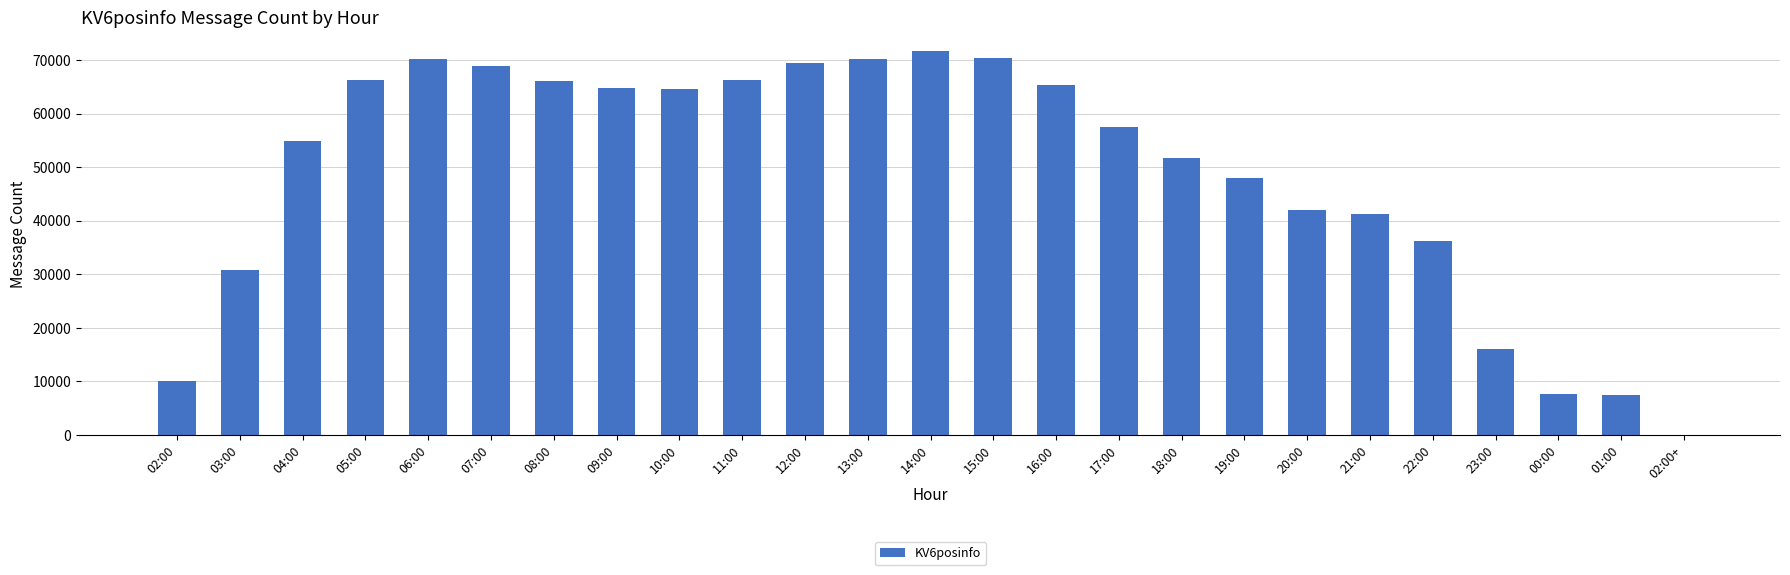

What is the greatest value displayed?

71635